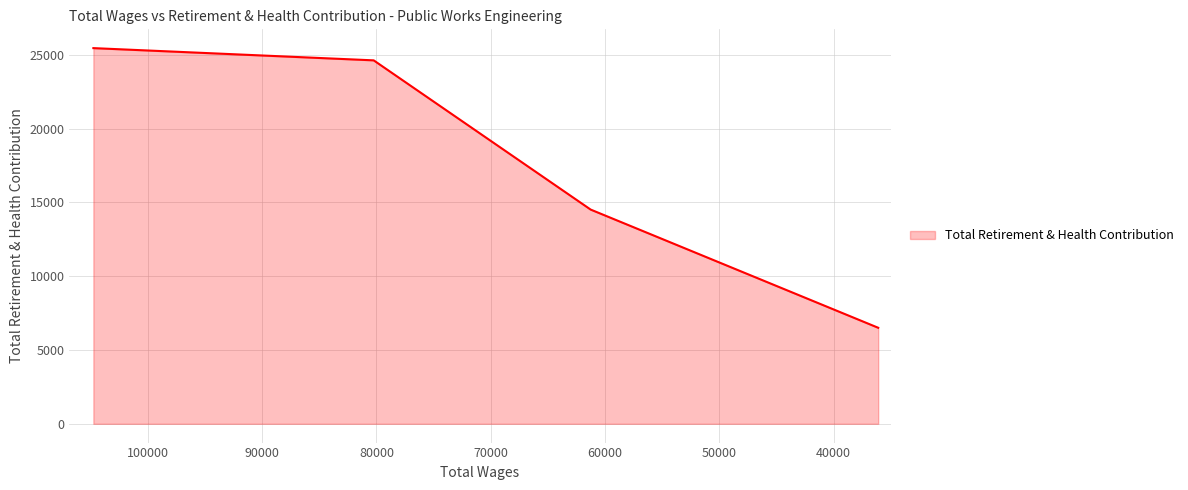

What is the smallest value displayed?

6507